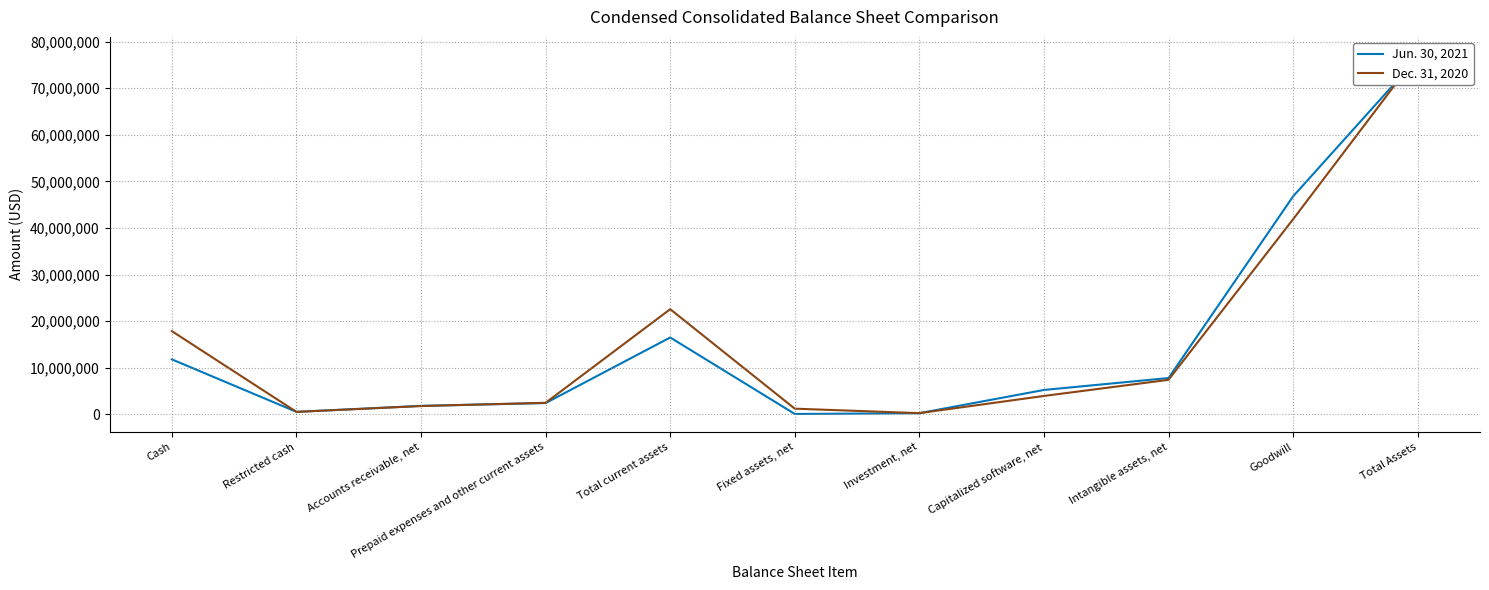

How many intersections are there between Jun. 30, 2021 and Dec. 31, 2020?

4